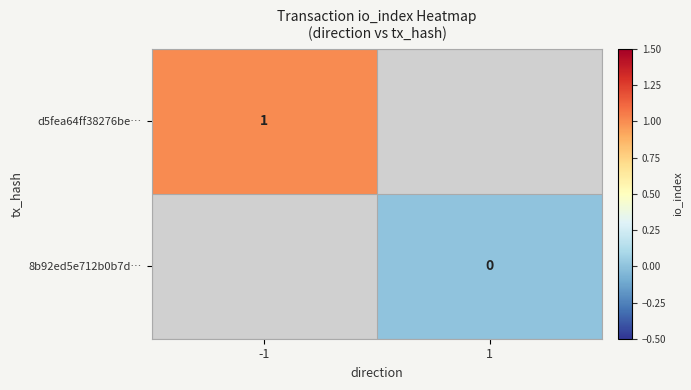

Is the value of 8b92ed5e712b0b7d… at 1 greater than the value of d5fea64ff38276be… at -1?

No